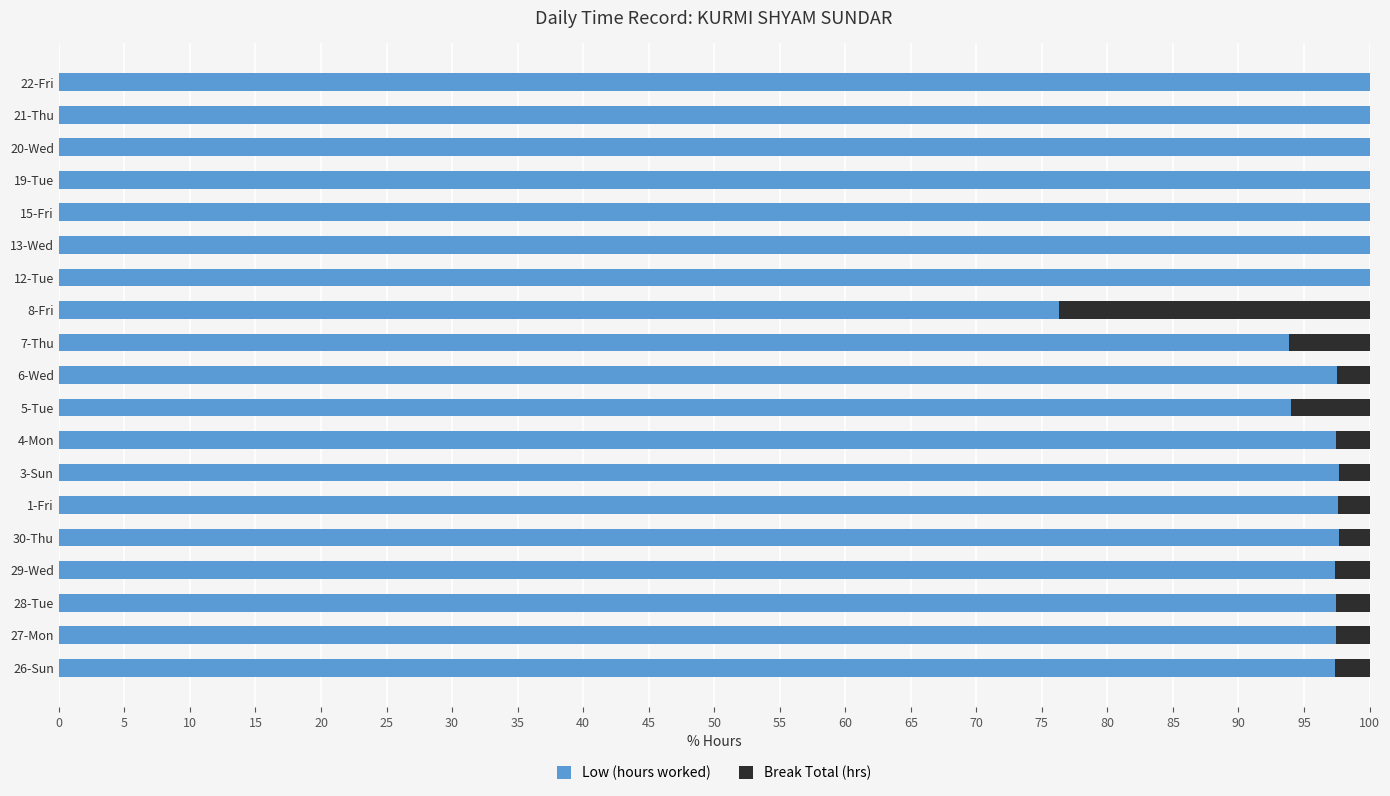

The Low (hours worked) series shows 97.4 at 29-Wed. True or false?

True